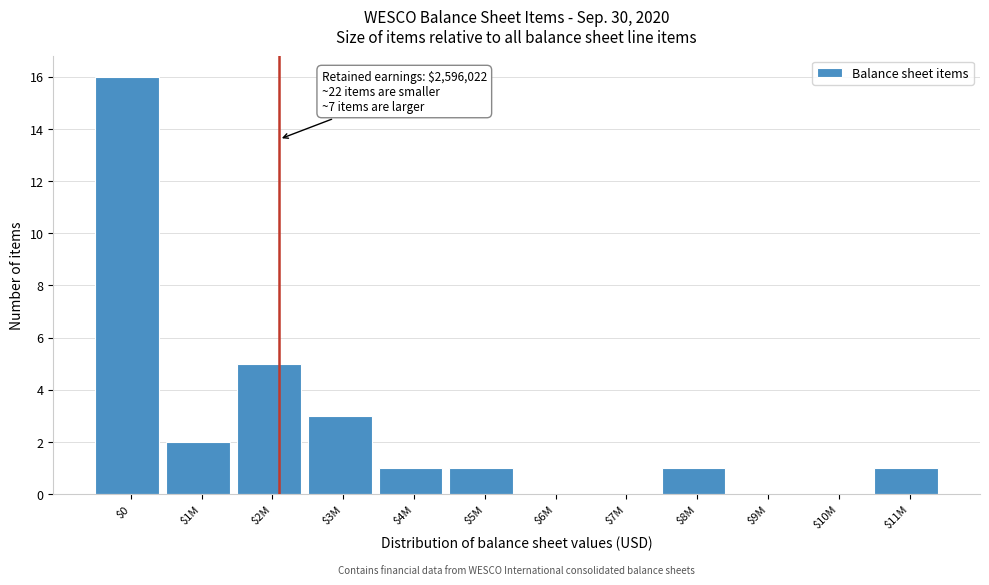

Where is the data nearest to the value 8?

$2M